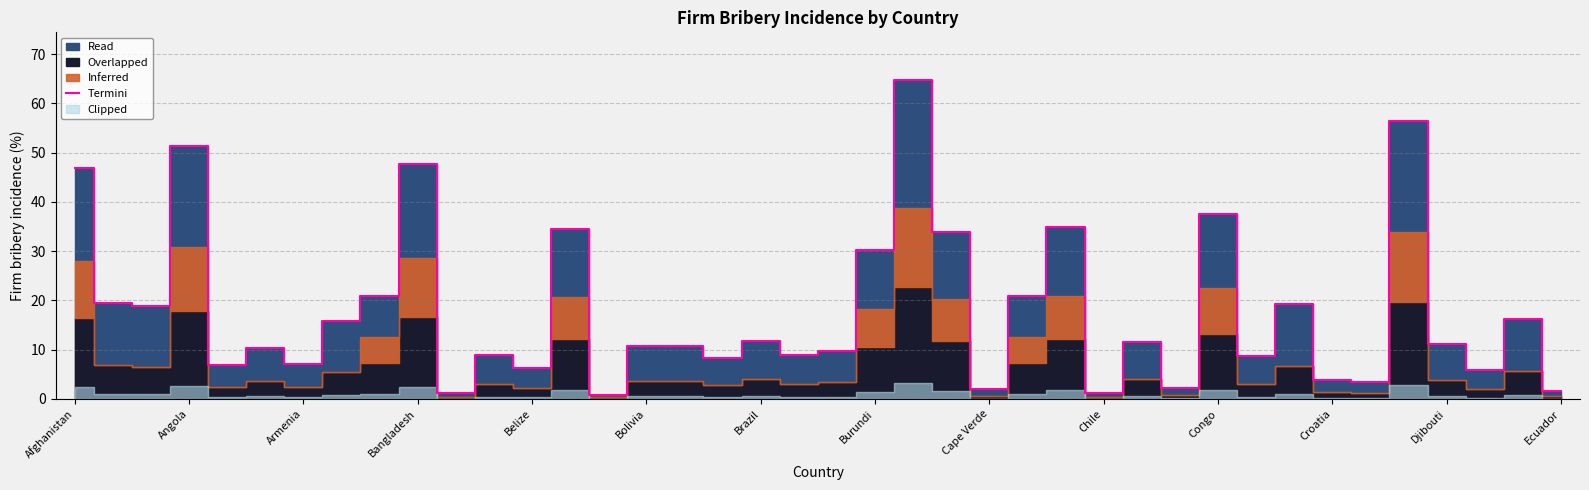

True or false: Termini has a value of 19.7 at Burundi.

False